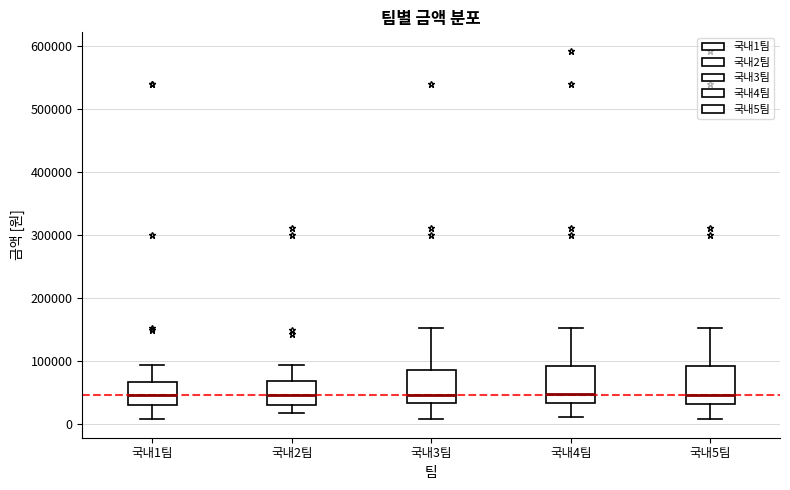

Reading left to right, read every box against the y-axis: the position of its median line, the range the box covers, and the ends of its whiskers. The values are not printed on the chart, so give them approximately, as read against the axis.

국내1팀: median 50000, box 30000 to 70000, whiskers 10000 to 90000
국내2팀: median 50000, box 30000 to 70000, whiskers 20000 to 90000
국내3팀: median 50000, box 30000 to 90000, whiskers 10000 to 150000
국내4팀: median 50000, box 30000 to 90000, whiskers 10000 to 150000
국내5팀: median 50000, box 30000 to 90000, whiskers 10000 to 150000